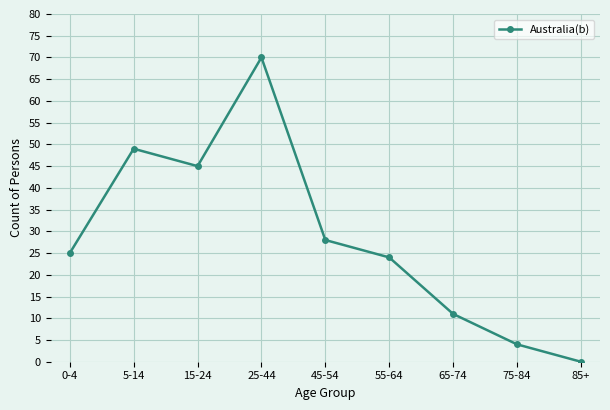

What is the label of the 5th point from the right?

45-54